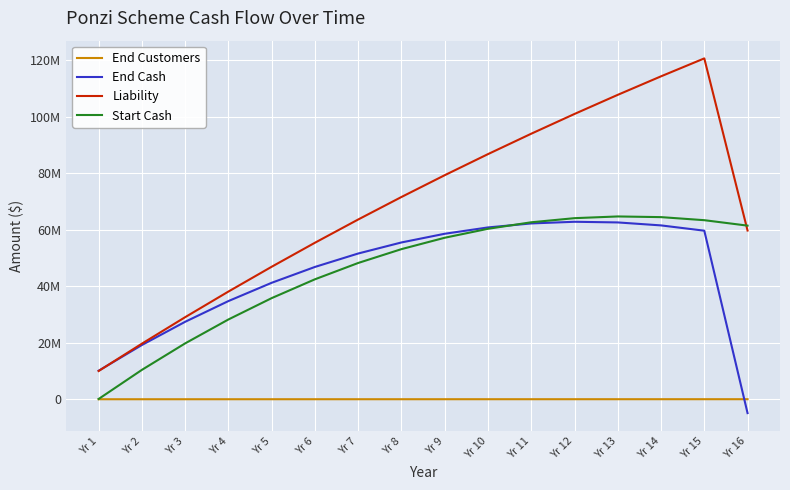

Is the value of End Cash at Yr 5 greater than the value of End Customers at Yr 15?

Yes